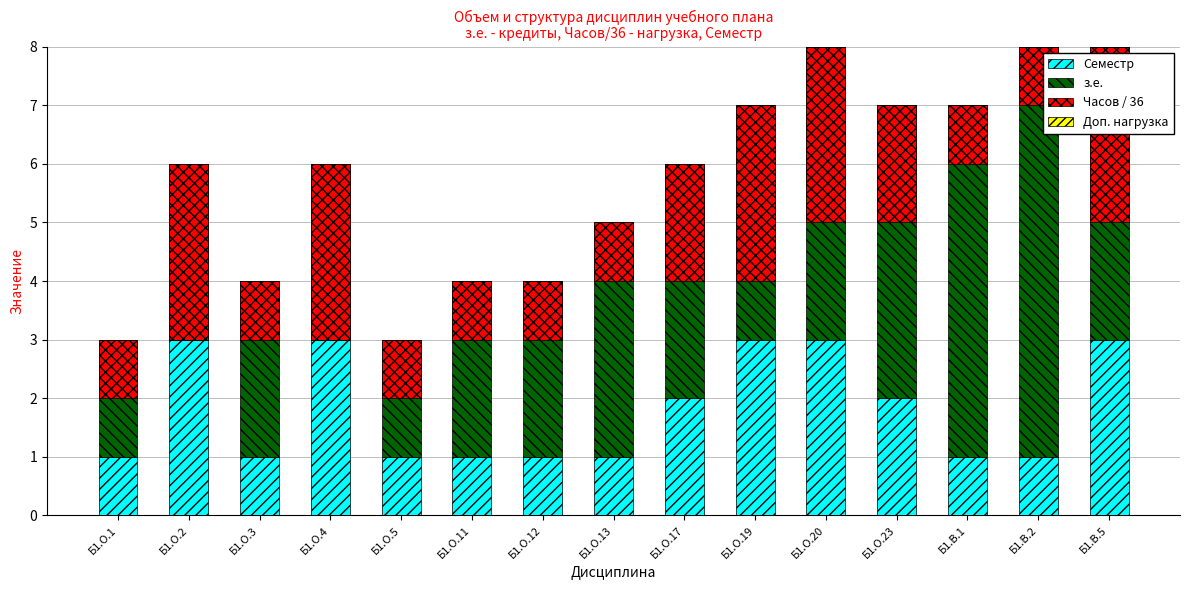

What is the difference between the second highest and second lowest values in the з.е. series?

4